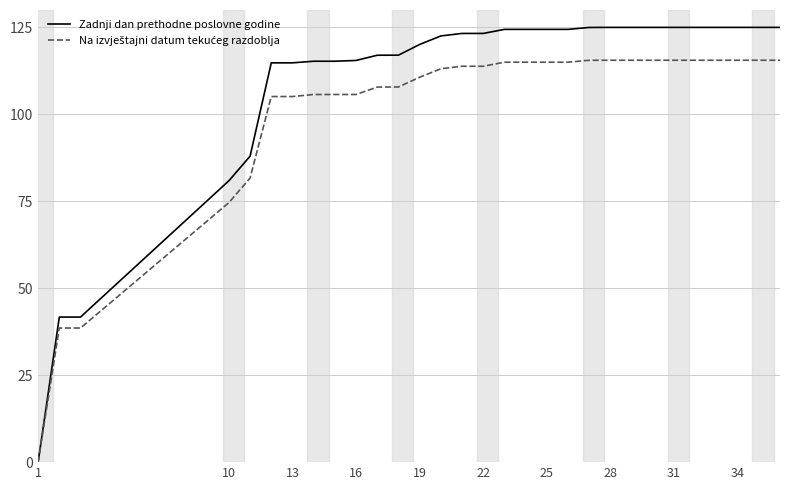

Which series has the largest range (max minus min)?

Zadnji dan prethodne poslovne godine